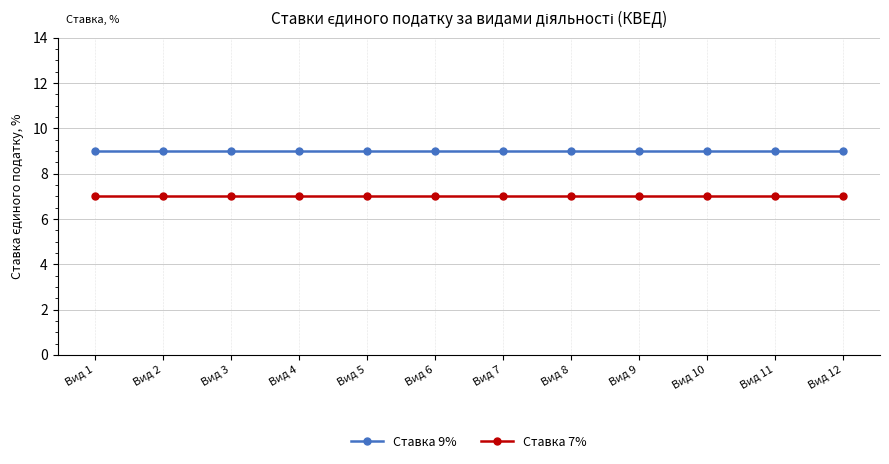

True or false: Ставка 7% and Ставка 9% intersect in this chart.

False